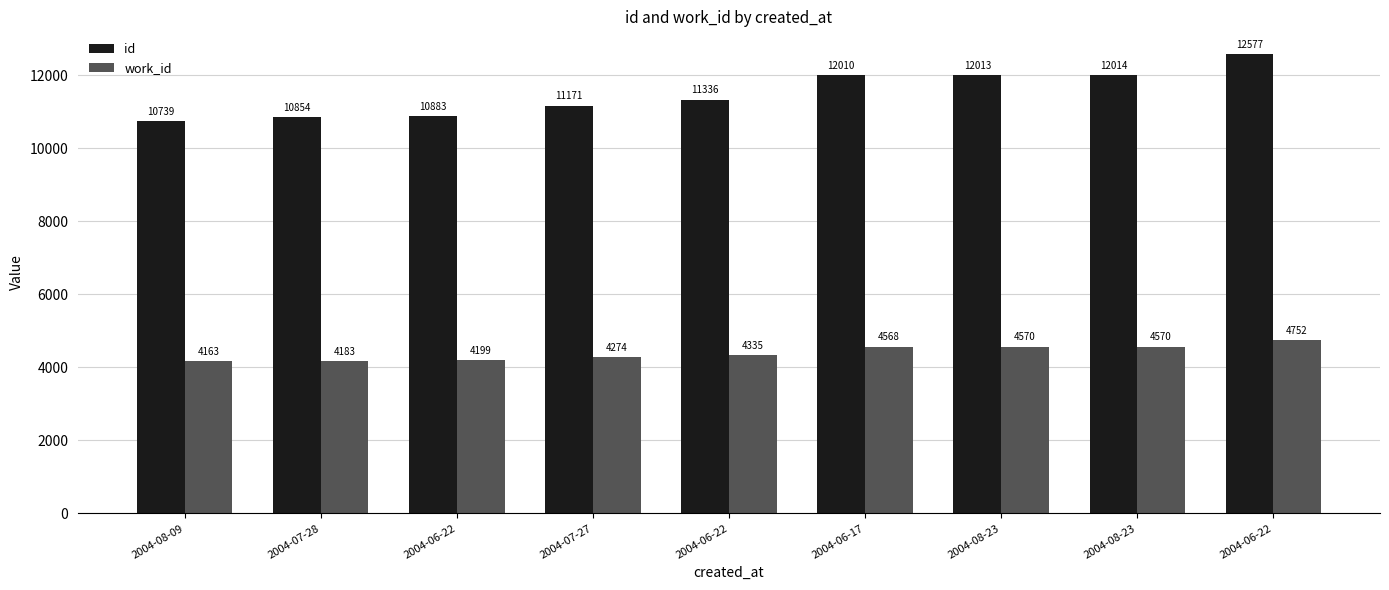

Rank the series by their maximum value, from highest to lowest.

id, work_id